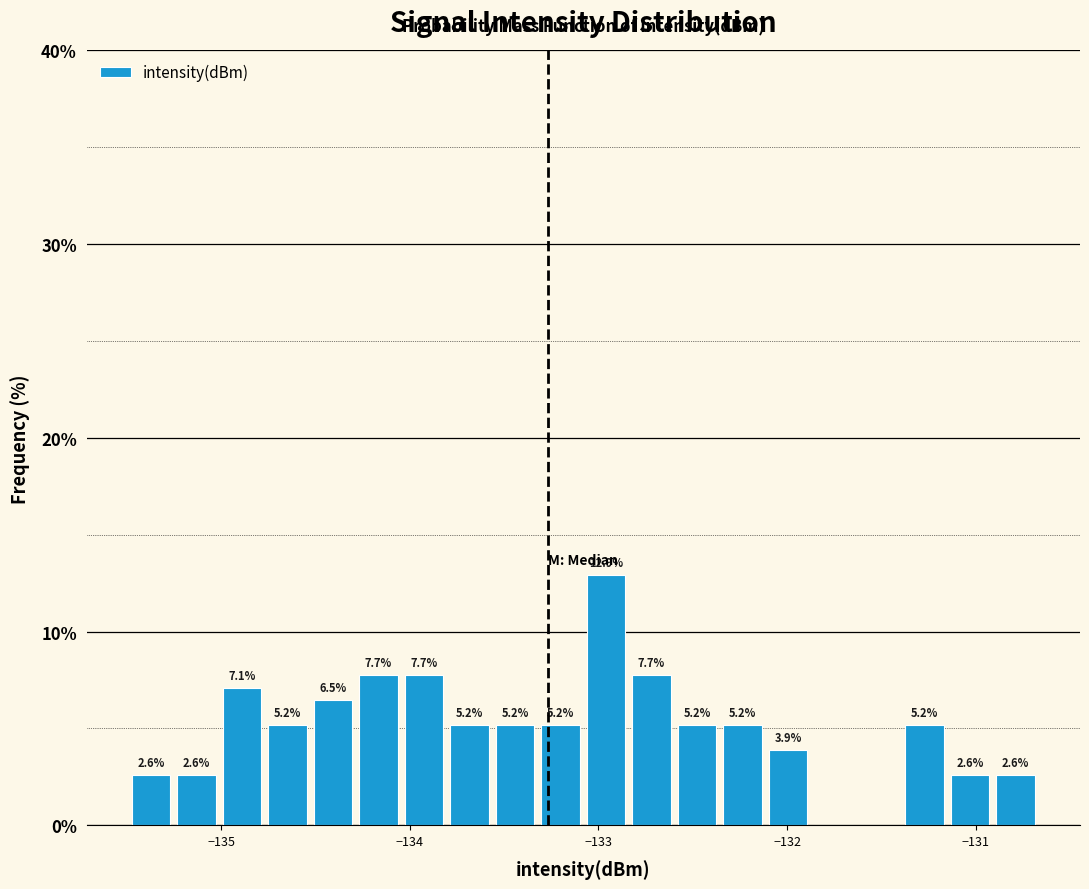

Read against the x-axis, roughly where is the centre of the tallest bar?

-133.0